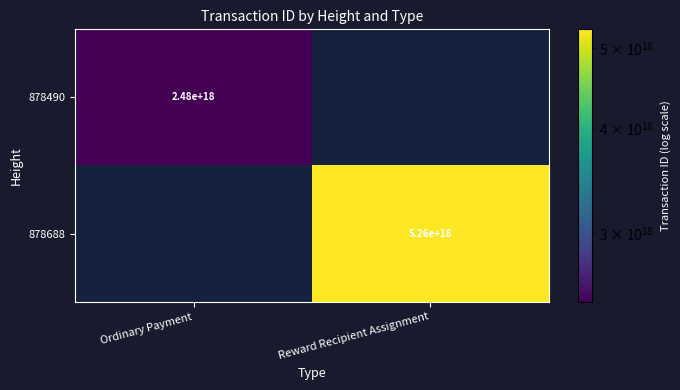

The value of 878490 at Ordinary Payment is 2480000000000000000. True or false?

True